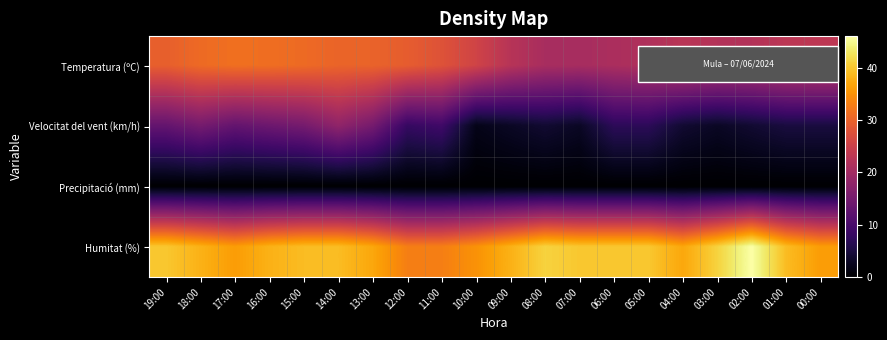

At 15:00, list the series in order from largest to smallest.

Humitat (%), Temperatura (ºC), Velocitat del vent (km/h), Precipitació (mm)